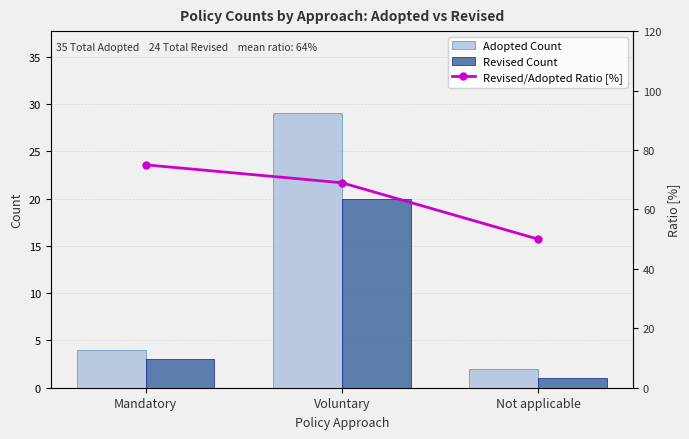

The Revised Count series shows 1 at Mandatory. True or false?

False